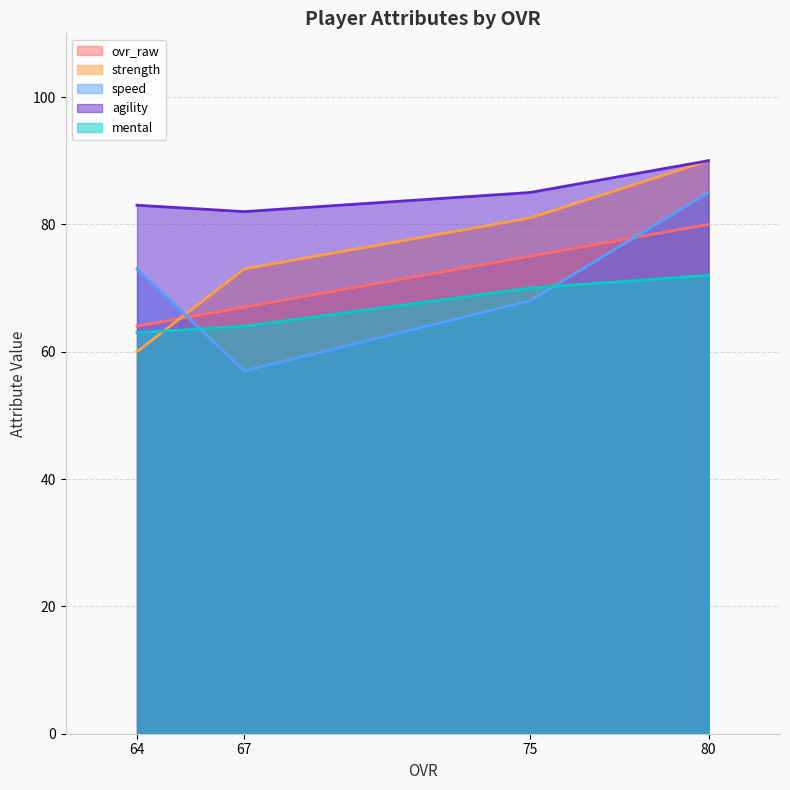

True or false: ovr_raw and speed cross at least once.

True